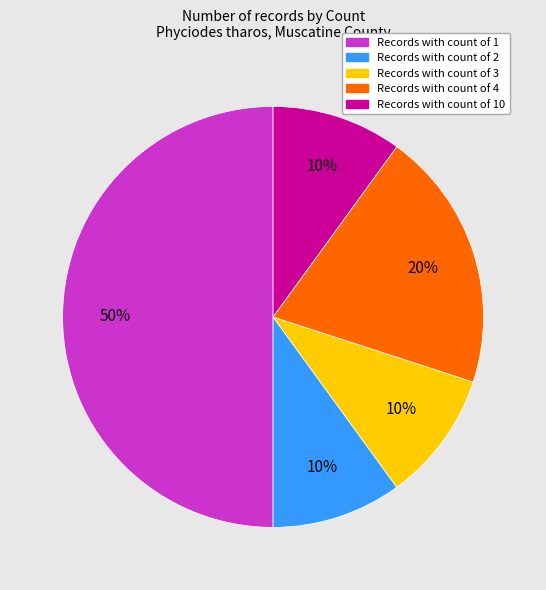

To the nearest percent, what is the average slice percentage?

20%